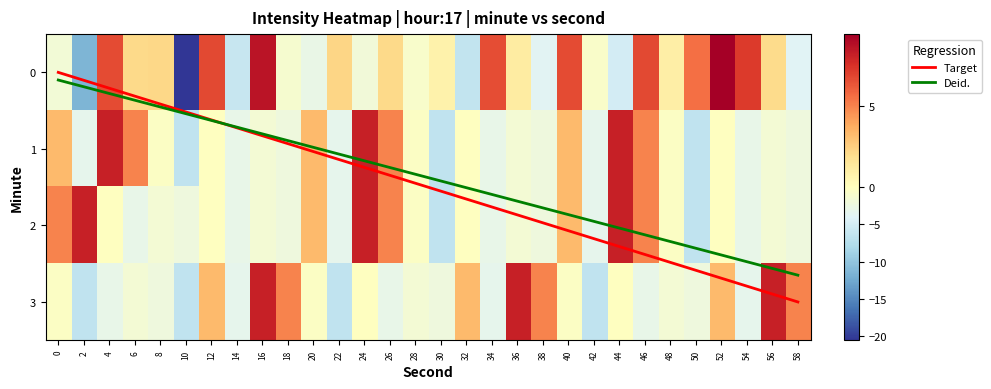

What is the maximum value for Target?

3.0